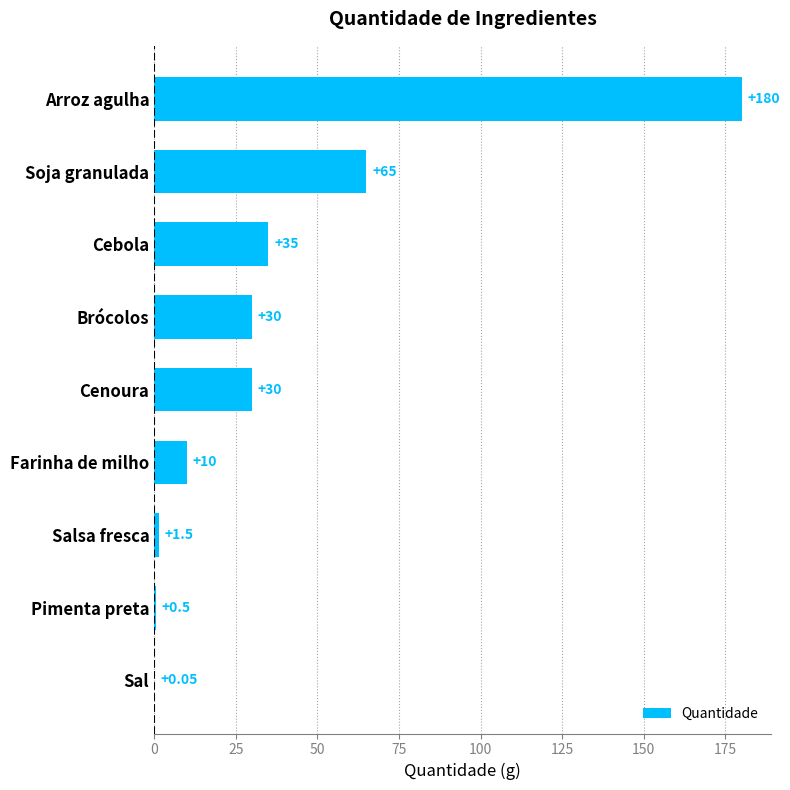

Where is the data nearest to the value 90?

Soja granulada